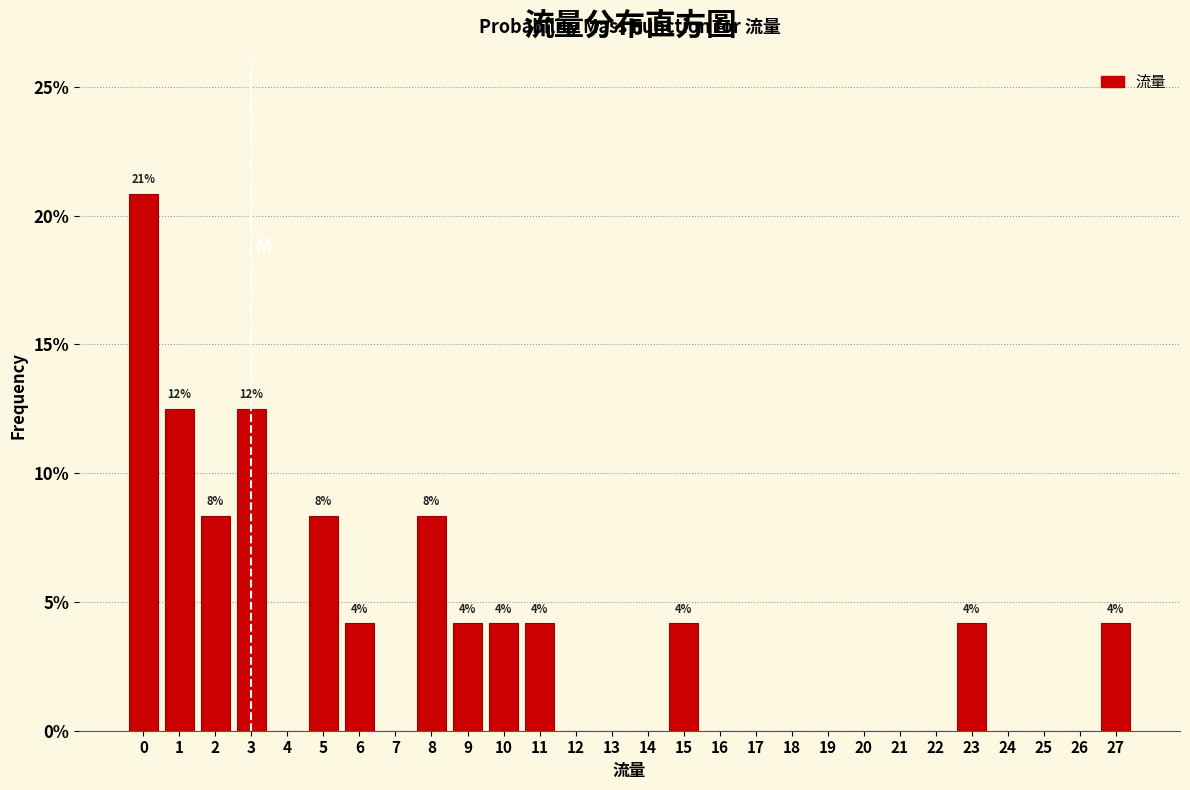

Over which range of the x-axis is the bar tallest?

-0.5 to 0.5